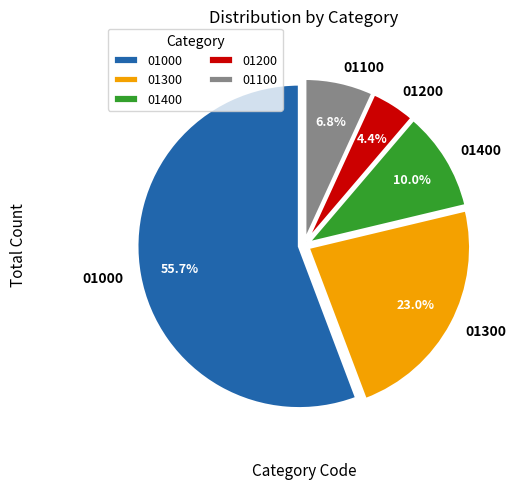

Which slice is the largest?

01000